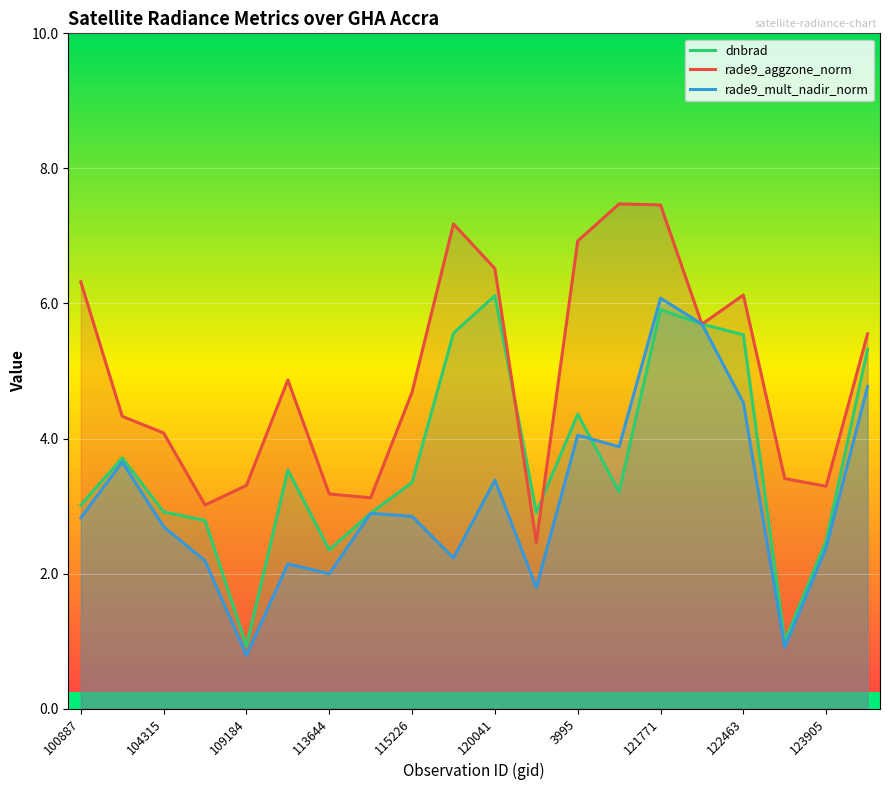

What is the sum of all dnbrad values?

73.6